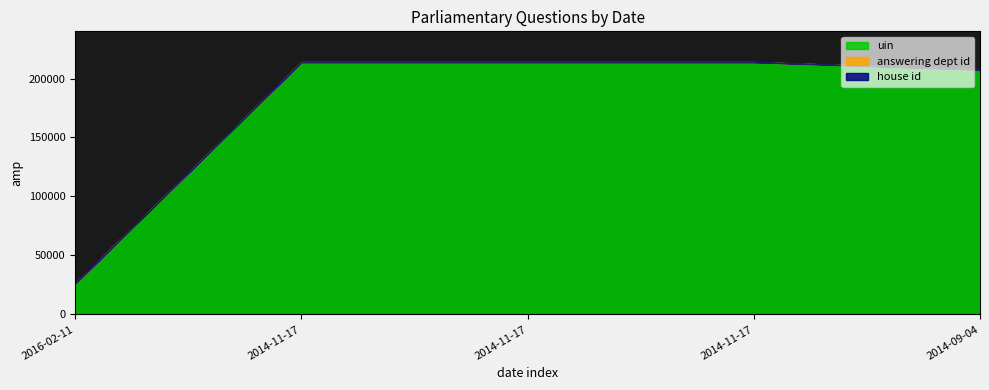

How many lines are shown in the chart?

3